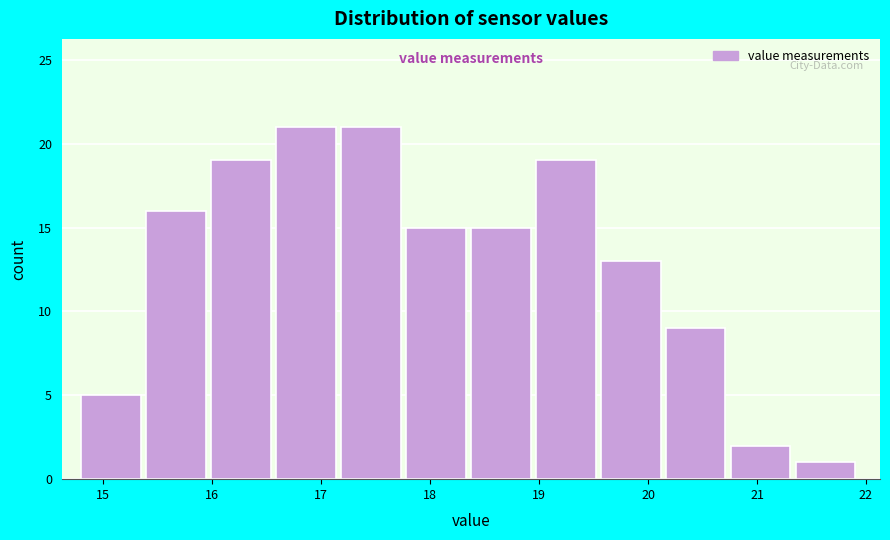

How tall is the bar that spans 15.4 to 16.0 on the x-axis? Neither the bar edges nor the heights are printed on the chart, so give them approximately, as read against the axes.

16